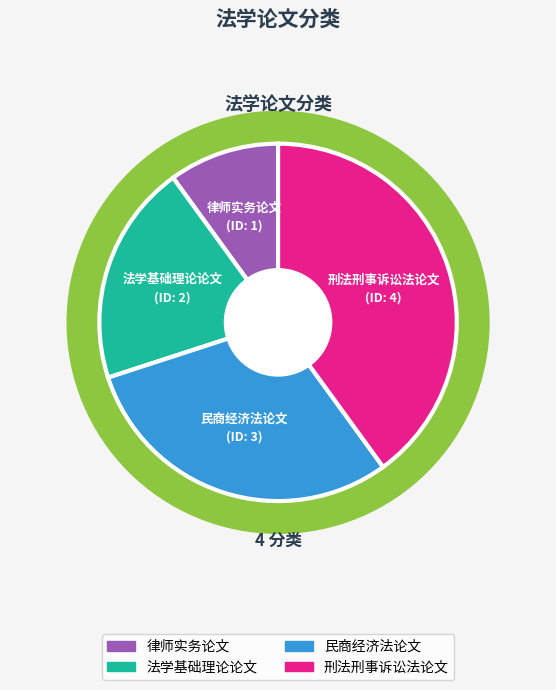

What portion of the pie excludes 民商经济法论文?

70.0%